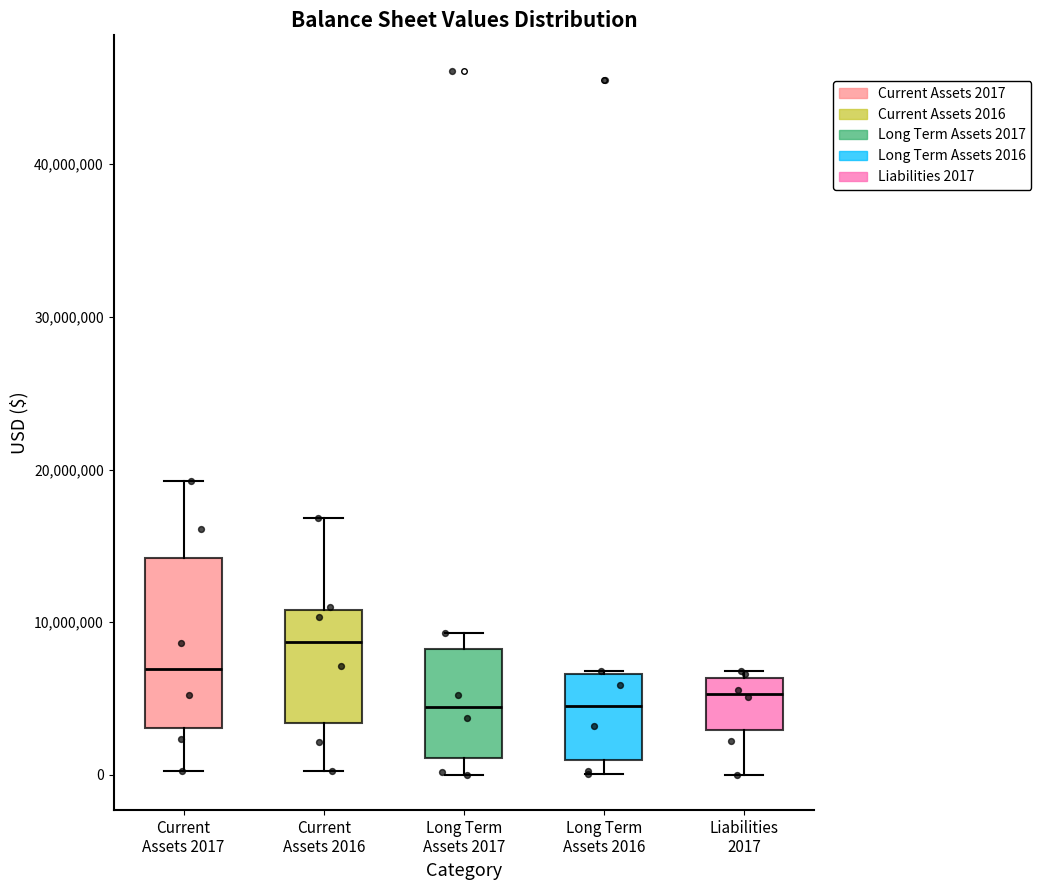

Where is the upper edge of the box for Current Assets 2016 on the y-axis? The values are not printed on the chart, so give them approximately, as read against the axis.

11000000